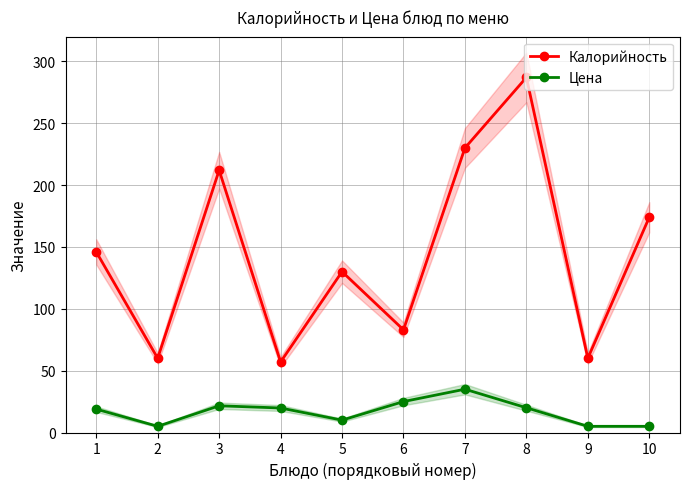

Which series has the widest spread of values?

Калорийность